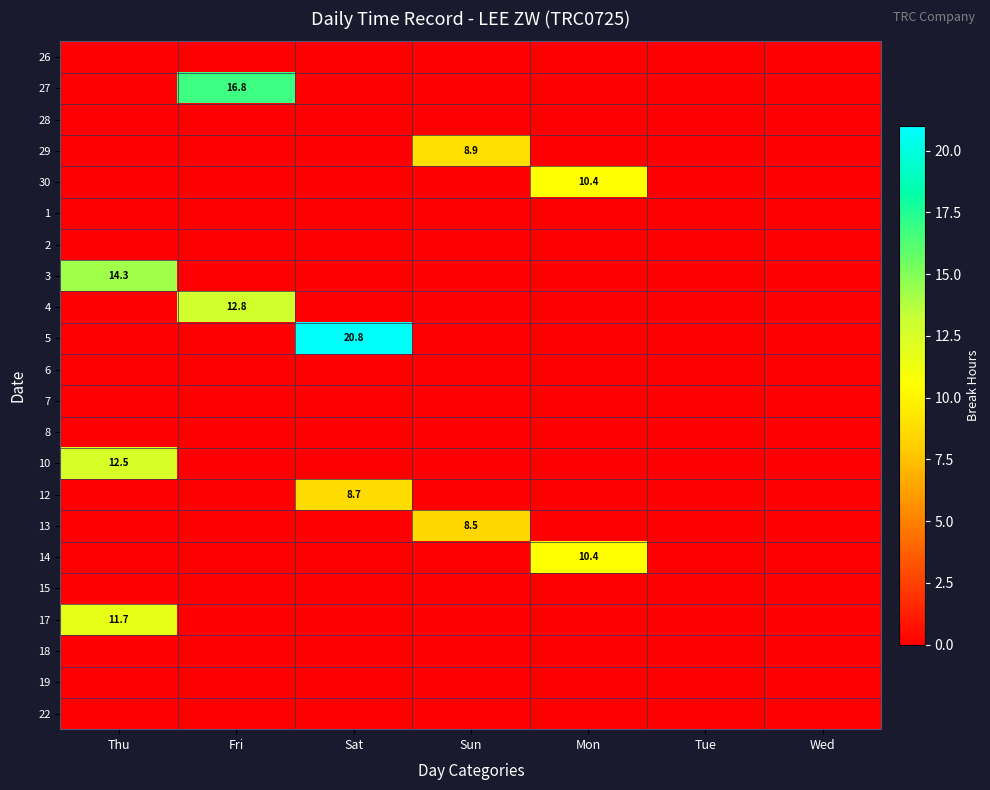

What is the difference between the highest and lowest values at Thu?

14.3